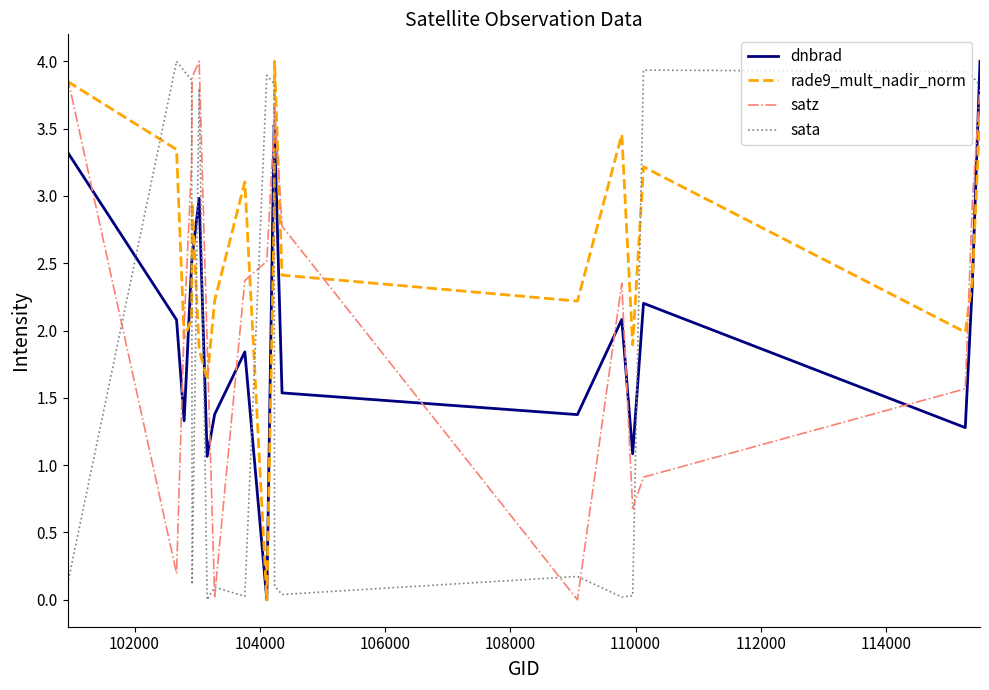

List the series in order of their overall mean, highest first.

rade9_mult_nadir_norm, satz, dnbrad, sata